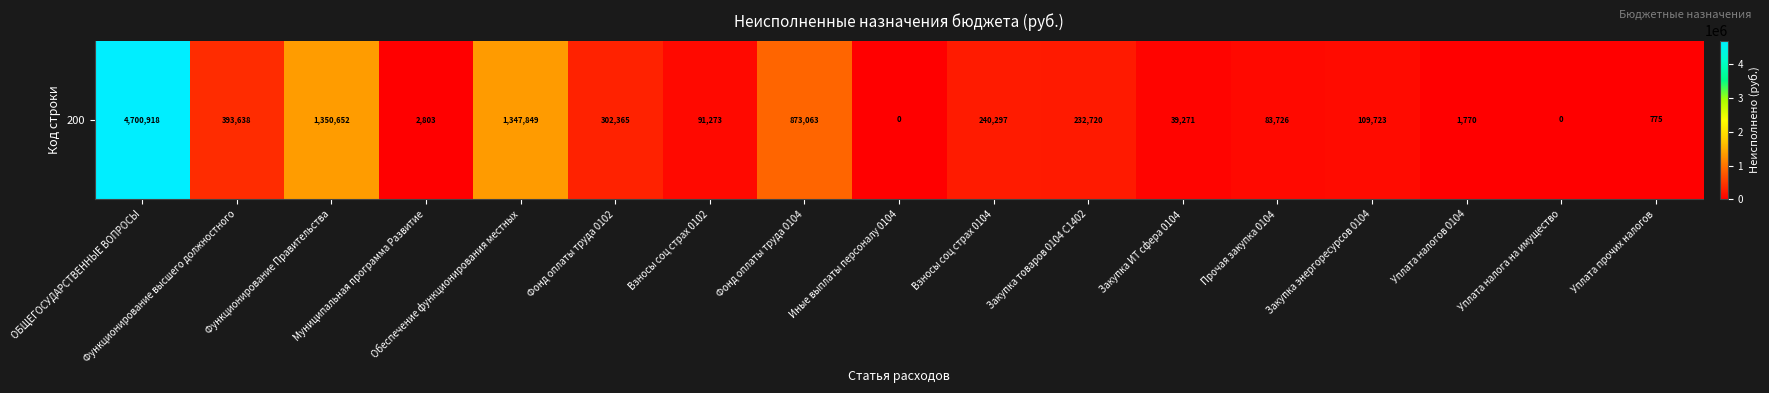

Reading left to right, extract all data points from this chart.

ОБЩЕГОСУДАРСТВЕННЫЕ ВОПРОСЫ=4700918.4	Функционирование высшего должностного=393638.0	Функционирование Правительства=1350652.3	Муниципальная программа Развитие=2803.0	Обеспечение функционирования местных=1347849.3	Фонд оплаты труда 0102=302365.4	Взносы соц страх 0102=91272.5	Фонд оплаты труда 0104=873062.8	Иные выплаты персоналу 0104=0.0	Взносы соц страх 0104=240296.8	Закупка товаров 0104 С1402=232719.6	Закупка ИТ сфера 0104=39271.2	Прочая закупка 0104=83725.6	Закупка энергоресурсов 0104=109722.9	Уплата налогов 0104=1770.1	Уплата налога на имущество=0.0	Уплата прочих налогов=775.0